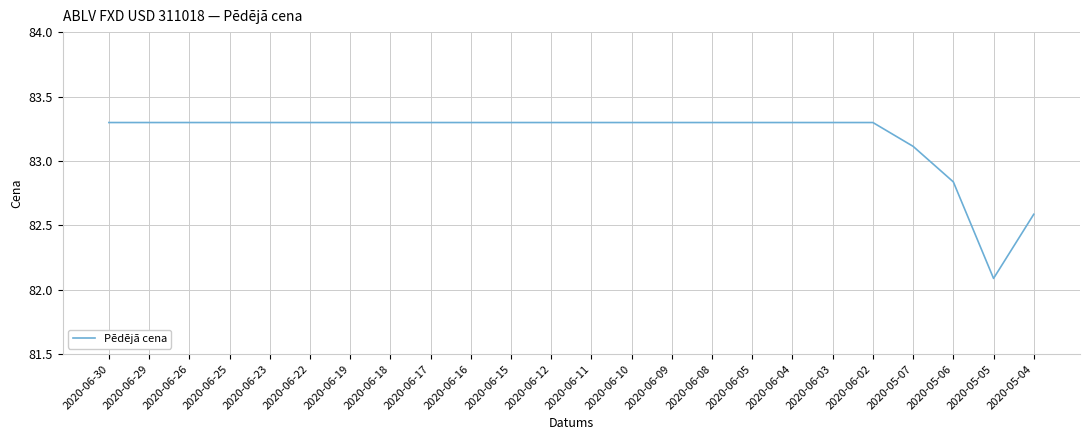

What is the greatest value displayed?

83.3